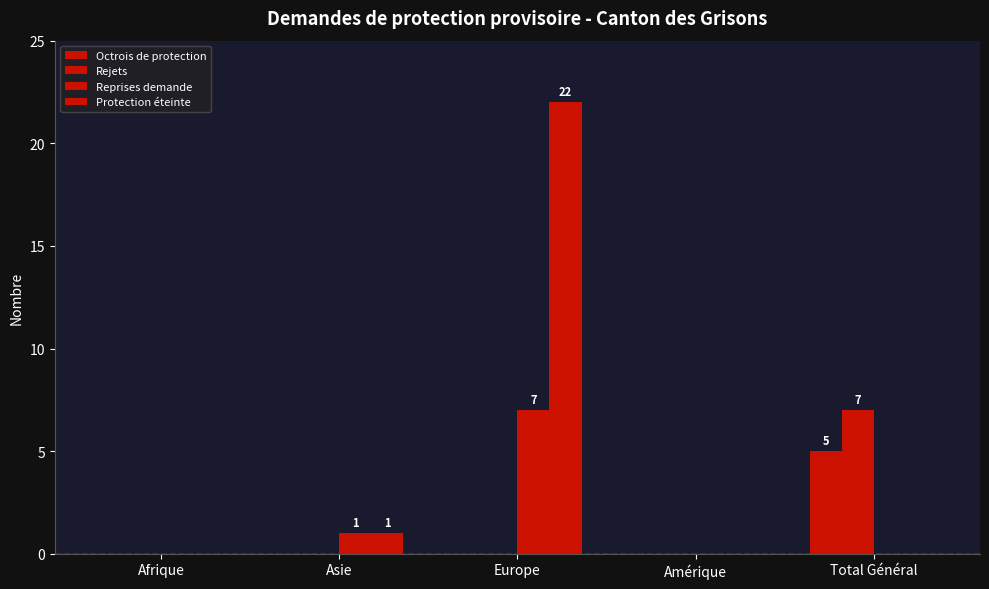

Rank the series by their maximum value, from lowest to highest.

Octrois de protection, Rejets, Reprises demande, Protection éteinte